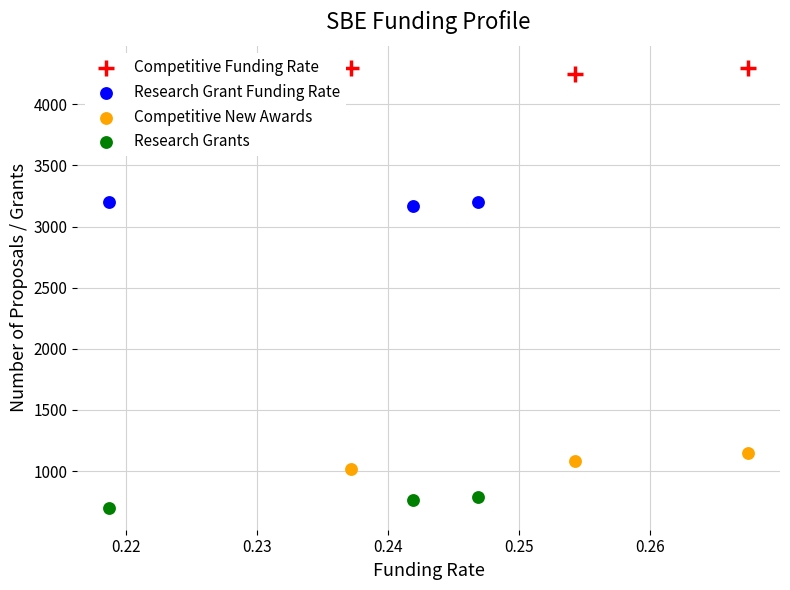

Which series contains the highest Y value?

Competitive Funding Rate